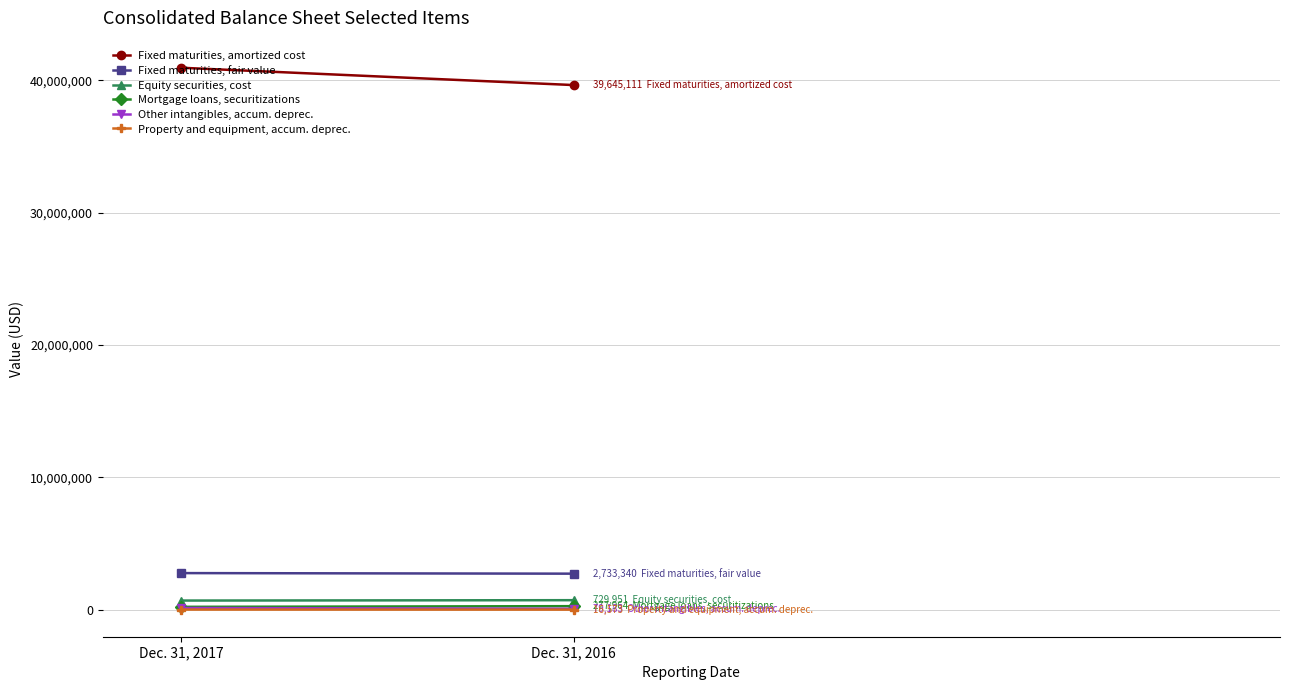

Is it true that Property and equipment, accum. deprec. equals 6314 at Dec. 31, 2017?

False